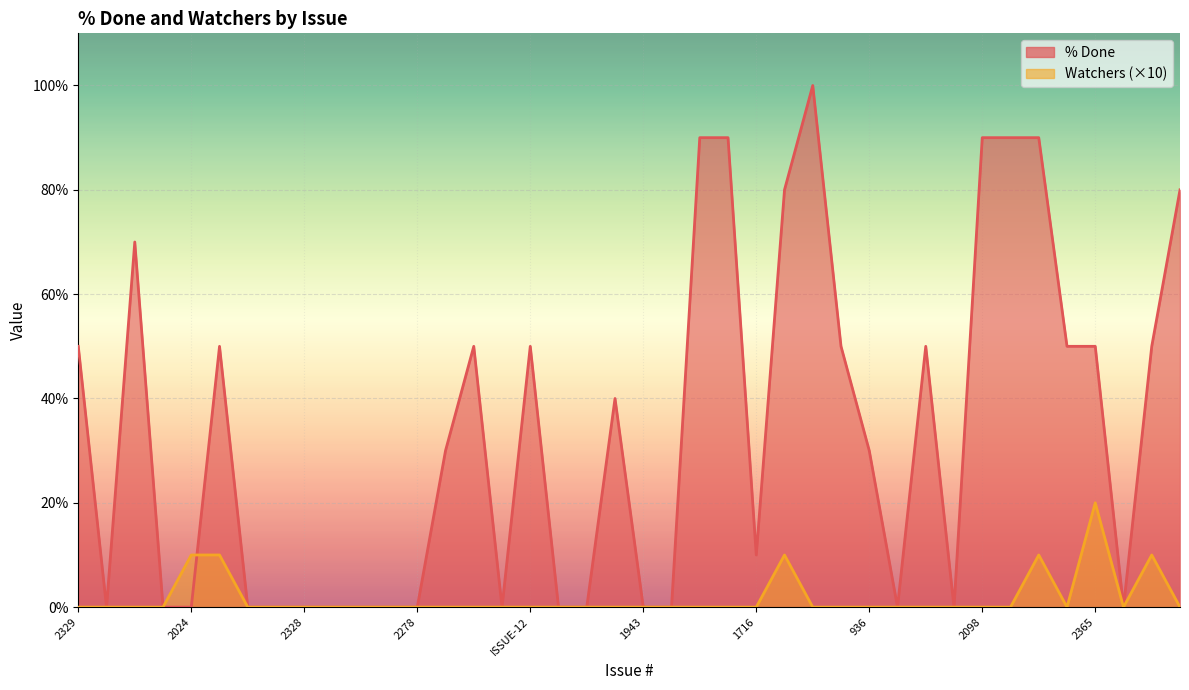

At how many categories does at least one series exceed 80?

6